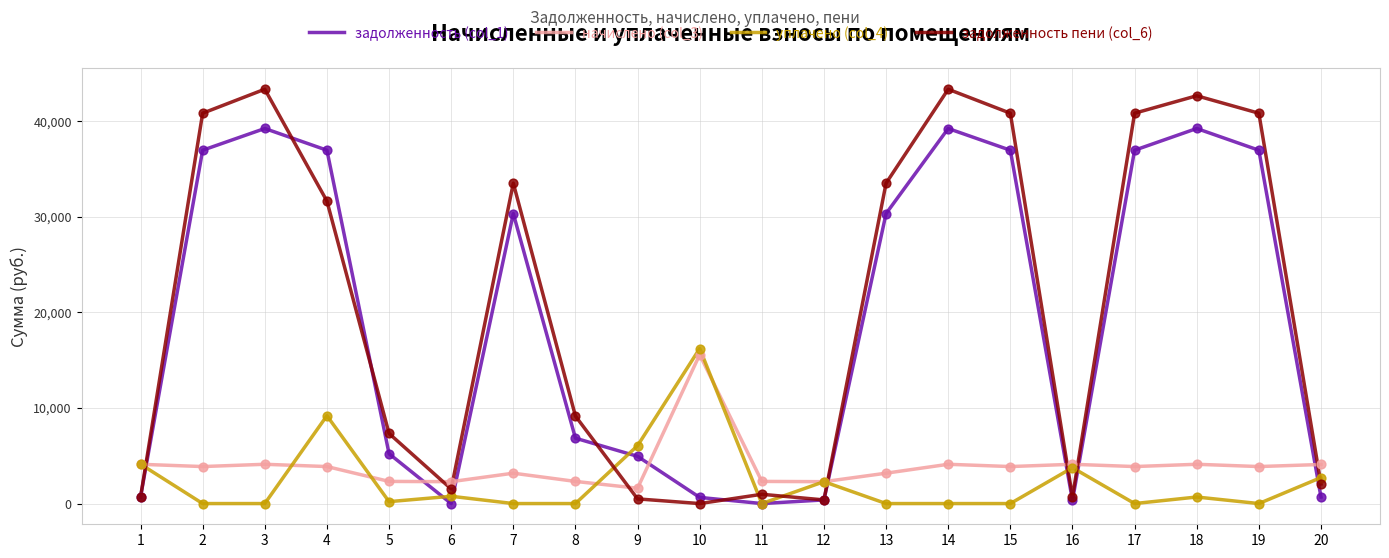

Which series has the largest range (max minus min)?

задолженность пени (col_6)